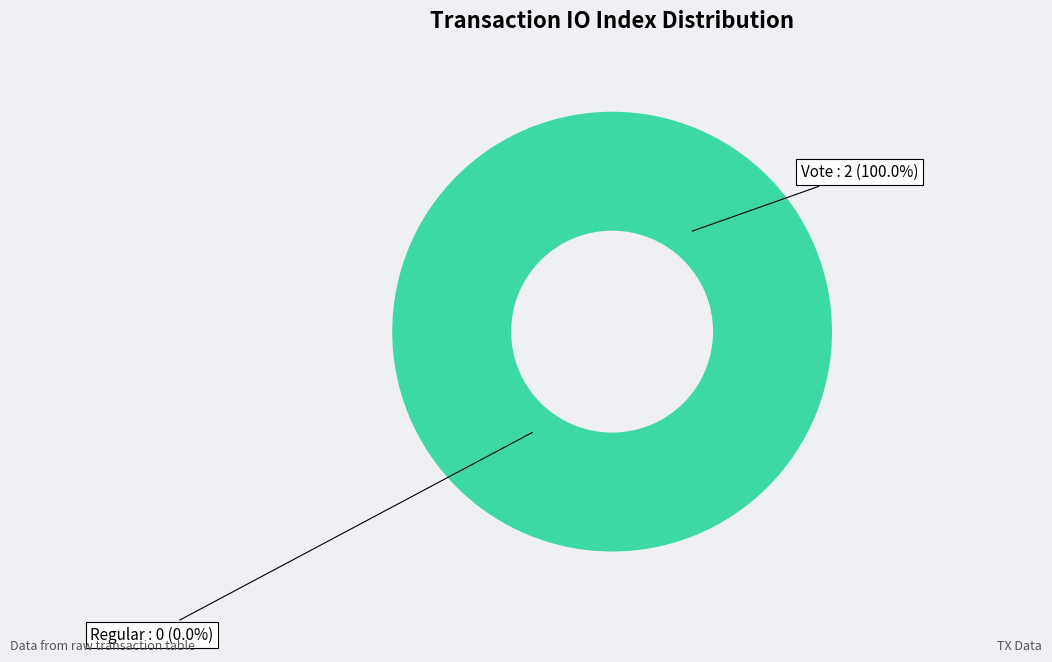

Is Regular the majority of the pie?

No